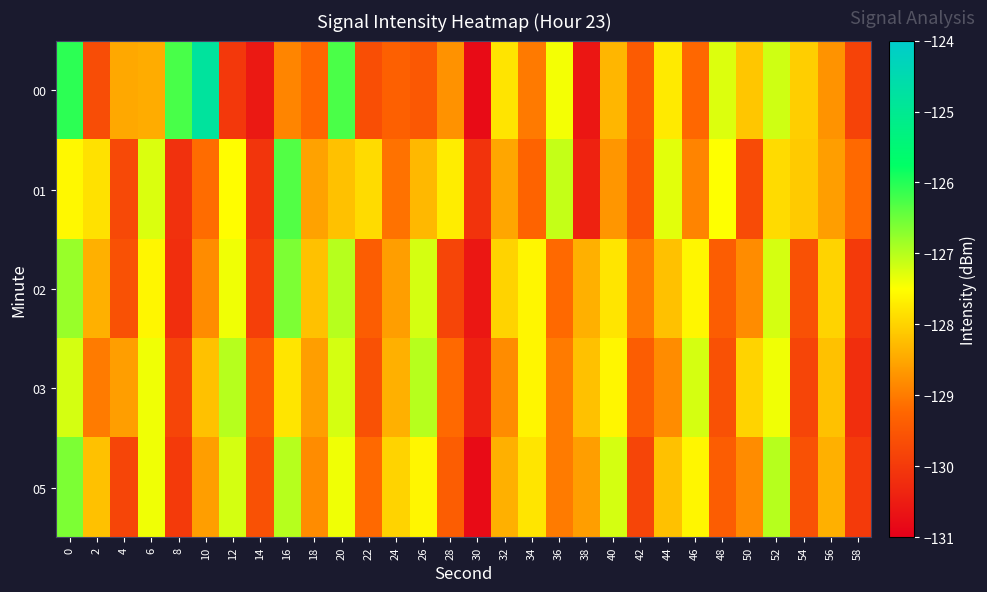

Count the number of data series in this chart.

5